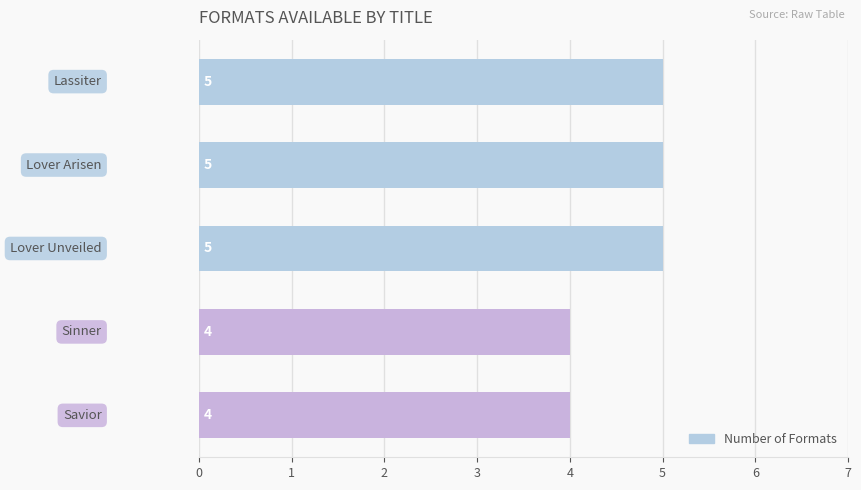

What is the average value?

5